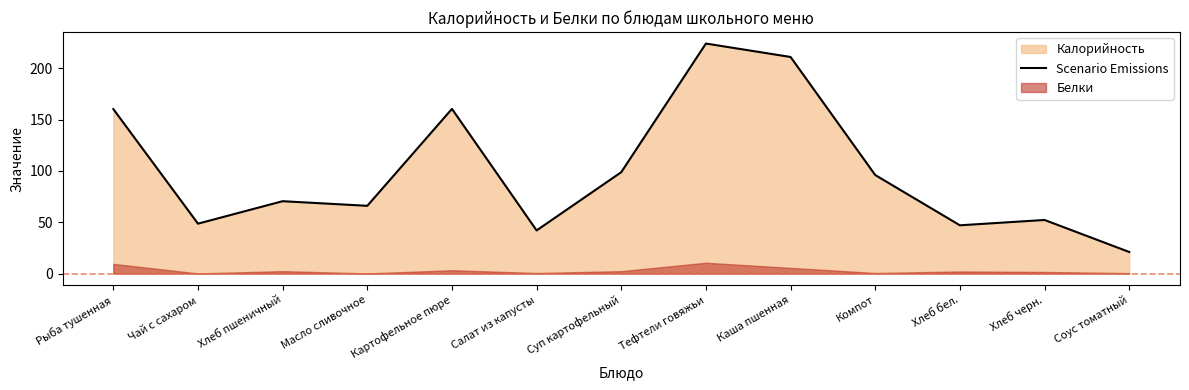

Rank the categories by value from highest to lowest.

Тефтели говяжьи, Каша пшенная, Картофельное пюре, Рыба тушенная, Суп картофельный, Компот, Хлеб пшеничный, Масло сливочное, Хлеб черн., Чай с сахаром, Хлеб бел., Салат из капусты, Соус томатный